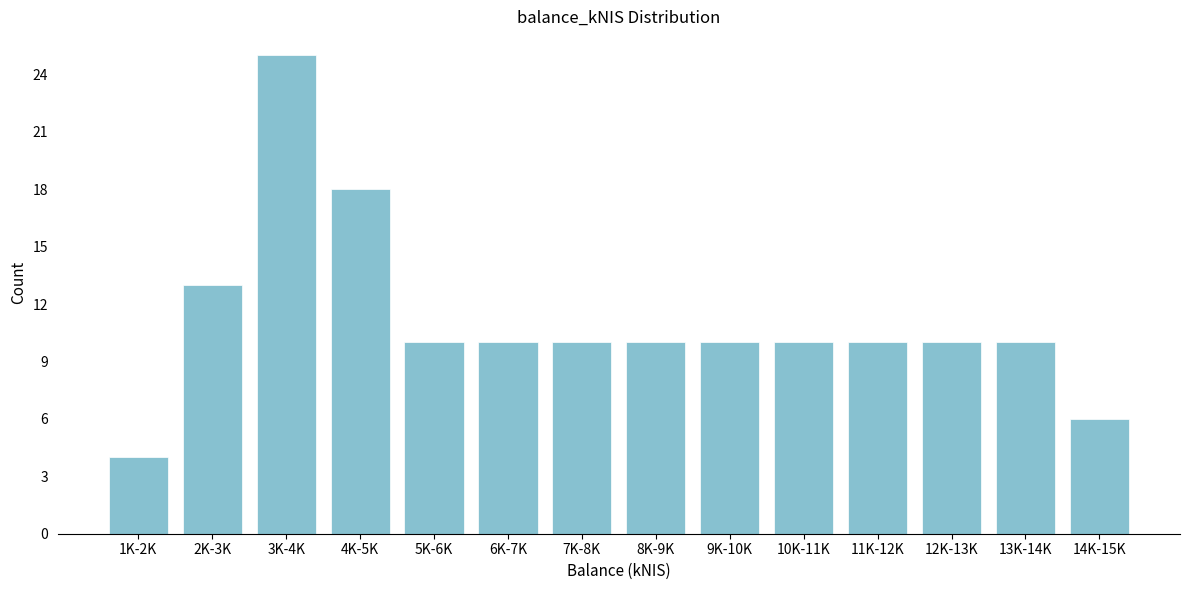

Reading left to right, transcribe all the data shown in this chart.

4	13	25	18	10	10	10	10	10	10	10	10	10	6